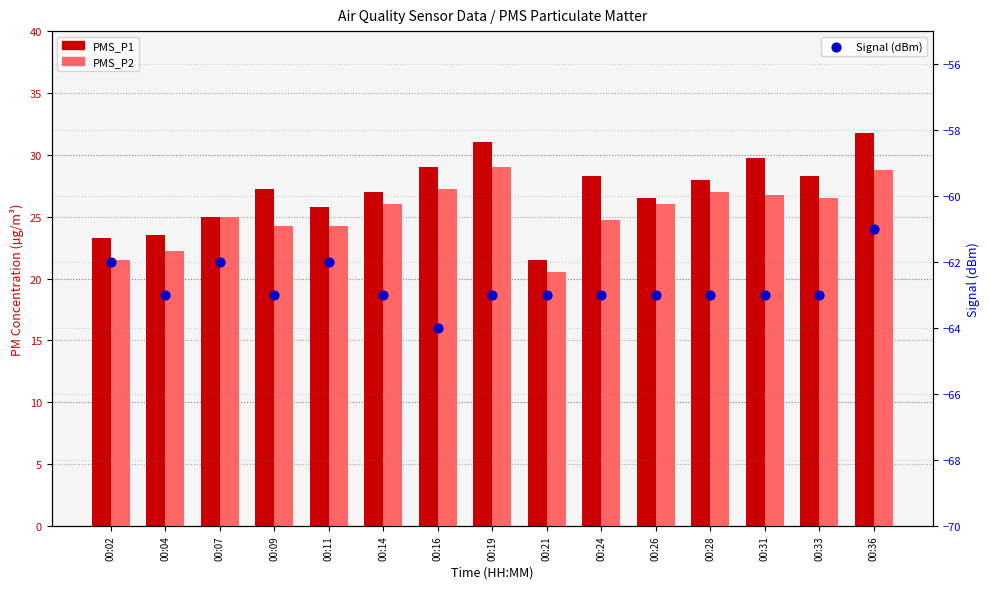

Which series has the largest total across all categories?

PMS_P1